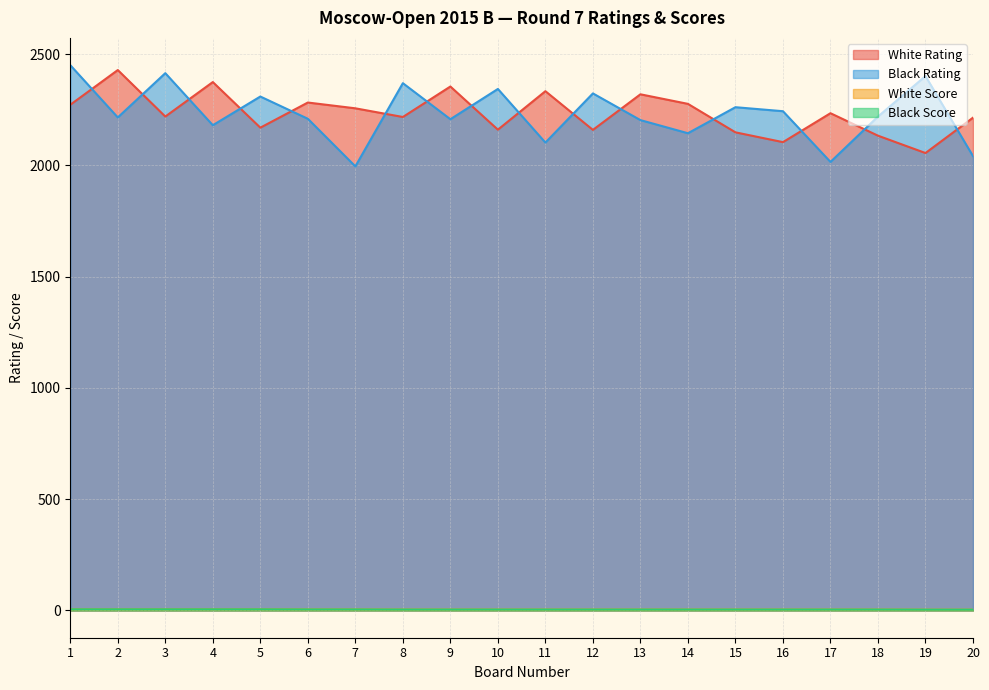

Is it true that White Rating equals 2334.0 at 11?

True